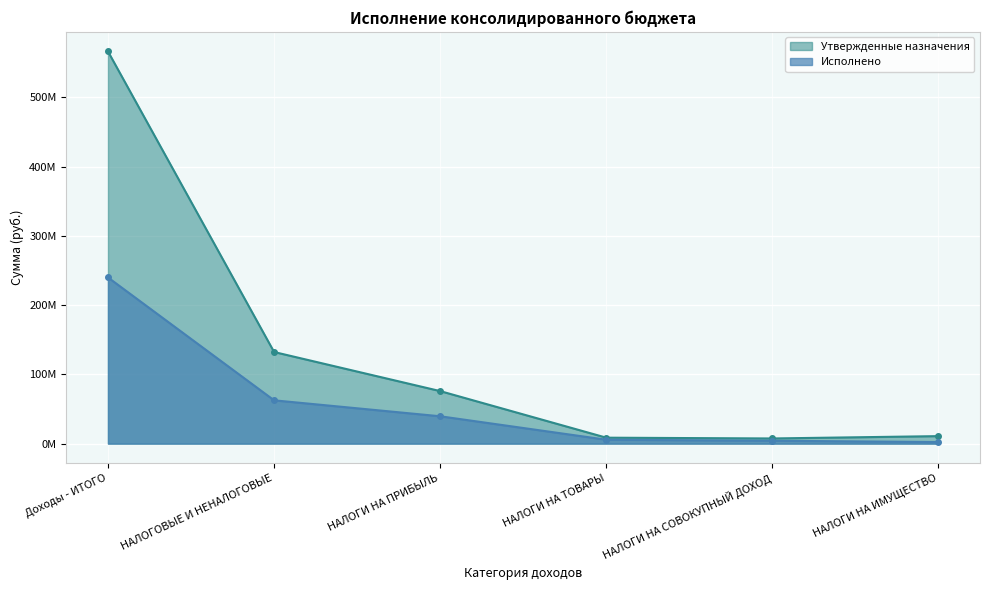

What is the highest value of the Исполнено series?

240001309.1